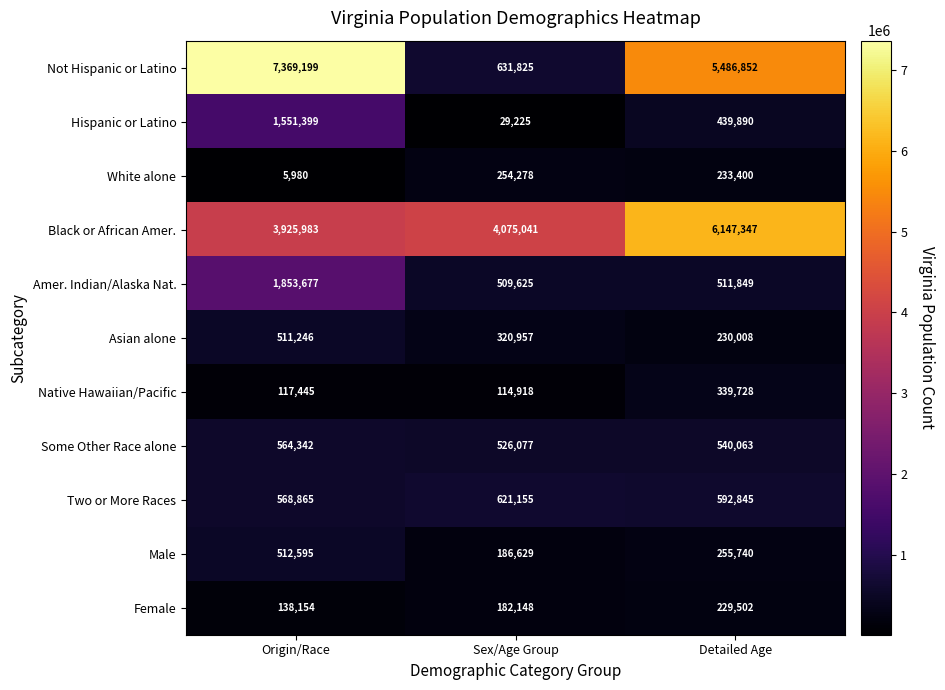

The Hispanic or Latino series shows 29225 at Sex/Age Group. True or false?

True